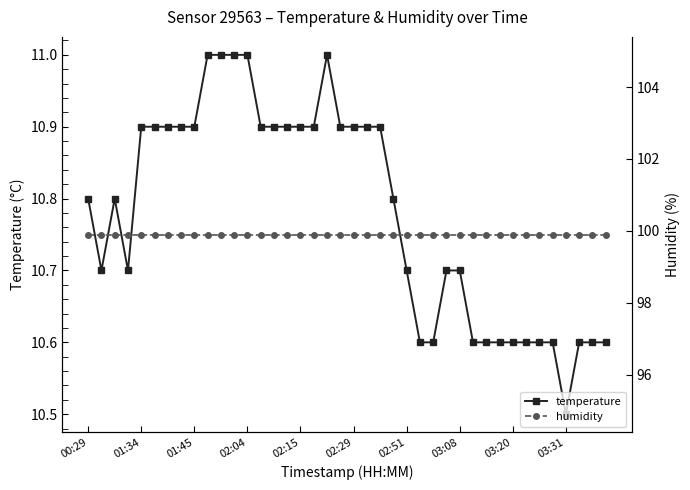

Reading left to right, list all the values displayed in this chart.

temperature: 10.8	10.7	10.8	10.7	10.9	10.9	10.9	10.9	10.9	11.0	11.0	11.0	11.0	10.9	10.9	10.9	10.9	10.9	11.0	10.9	10.9	10.9	10.9	10.8	10.7	10.6	10.6	10.7	10.7	10.6	10.6	10.6	10.6	10.6	10.6	10.6	10.5	10.6	10.6	10.6
humidity: 99.9	99.9	99.9	99.9	99.9	99.9	99.9	99.9	99.9	99.9	99.9	99.9	99.9	99.9	99.9	99.9	99.9	99.9	99.9	99.9	99.9	99.9	99.9	99.9	99.9	99.9	99.9	99.9	99.9	99.9	99.9	99.9	99.9	99.9	99.9	99.9	99.9	99.9	99.9	99.9